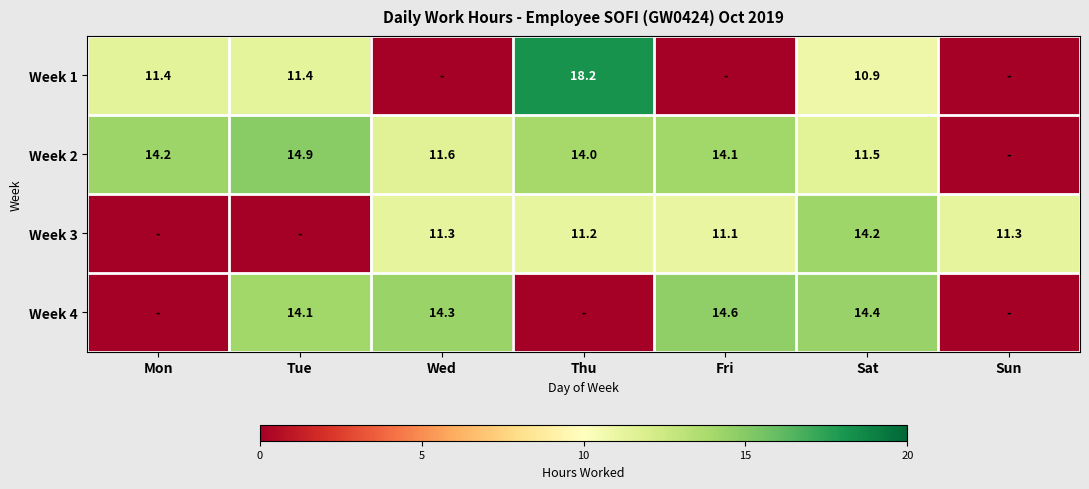

Between Wed and Thu, which is larger?

Thu